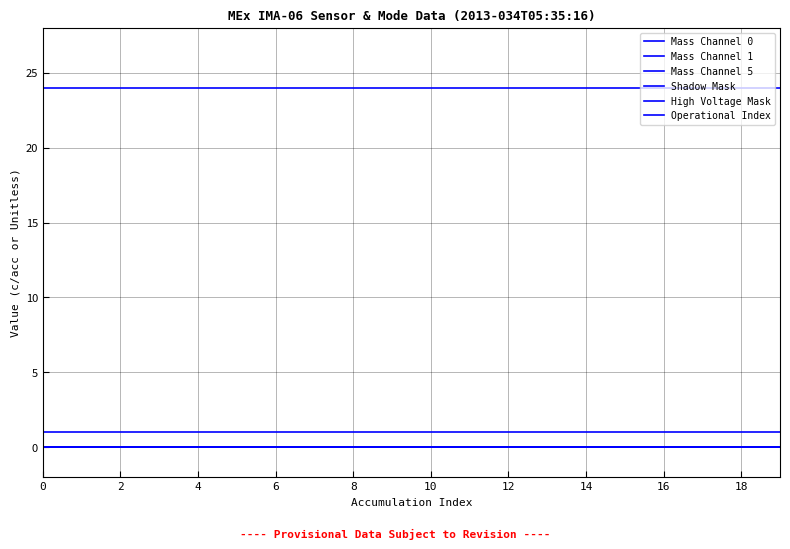

Is this an area chart (filled region under the line)?

No